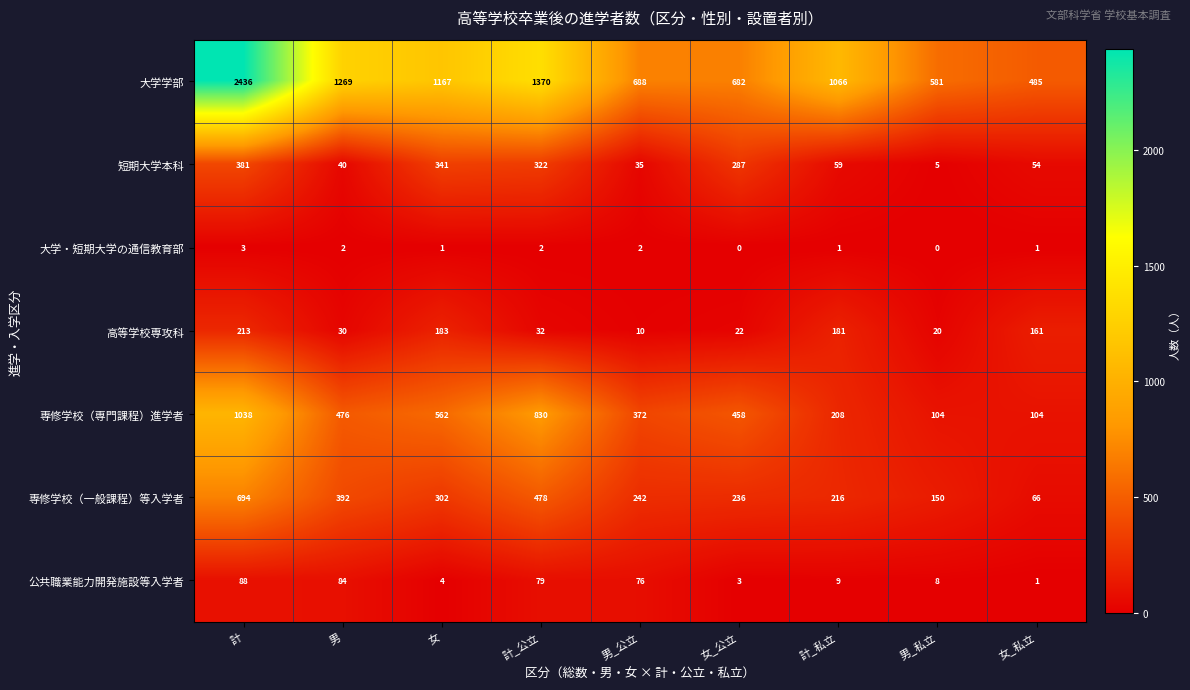

Rank the series at 女 from highest to lowest value.

大学学部, 専修学校（専門課程）進学者, 短期大学本科, 専修学校（一般課程）等入学者, 高等学校専攻科, 公共職業能力開発施設等入学者, 大学・短期大学の通信教育部